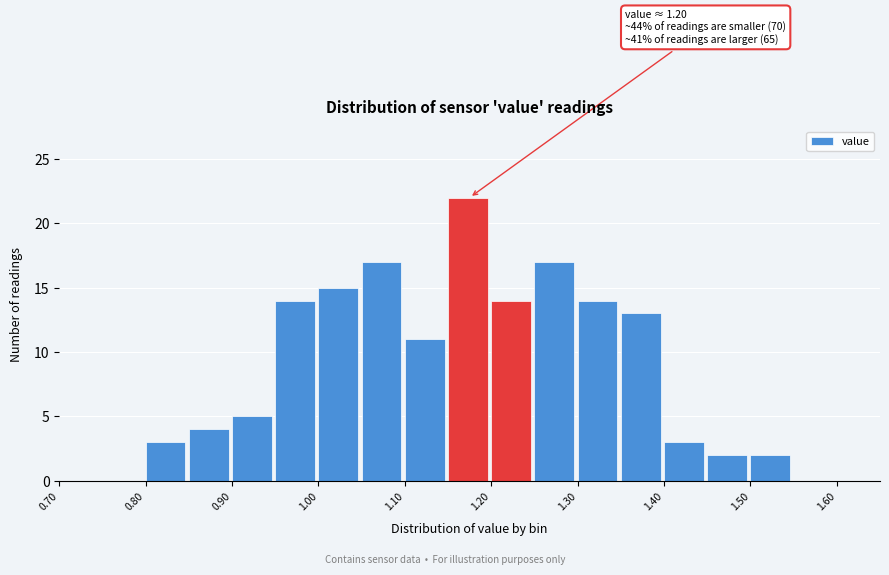

Over which range of the x-axis is the bar tallest?

1.15 to 1.20